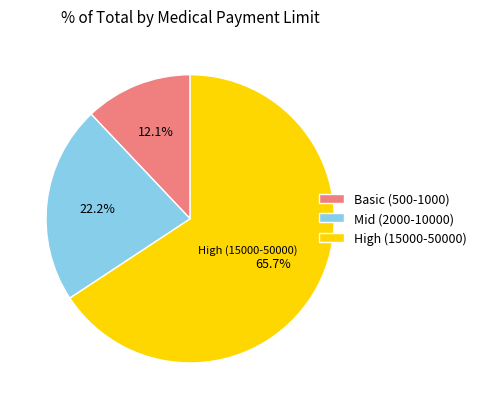

How many slices are in this pie chart?

3